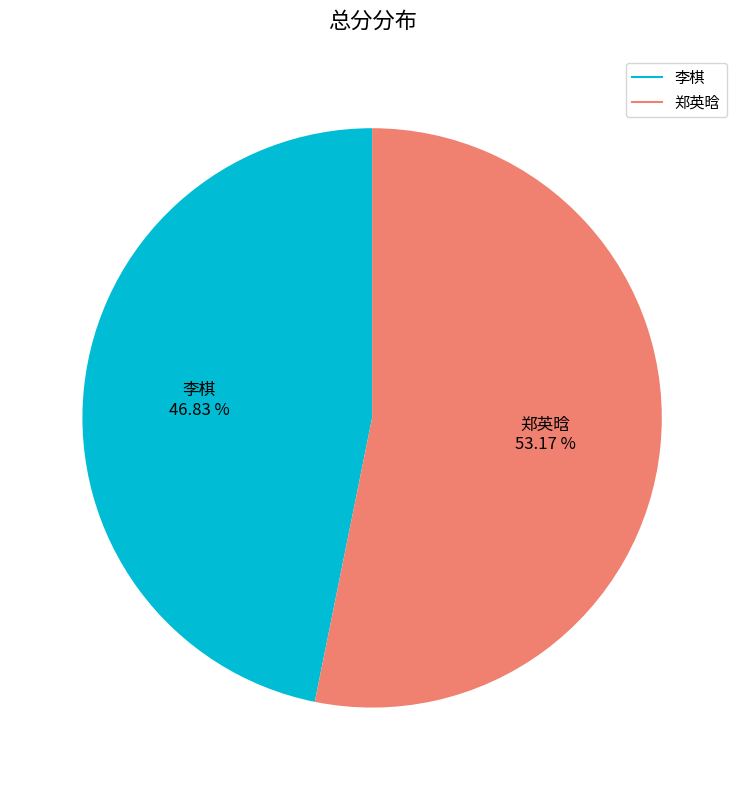

To the nearest percent, what is the difference between the 郑英晗 and 李棋 slice percentages?

6%